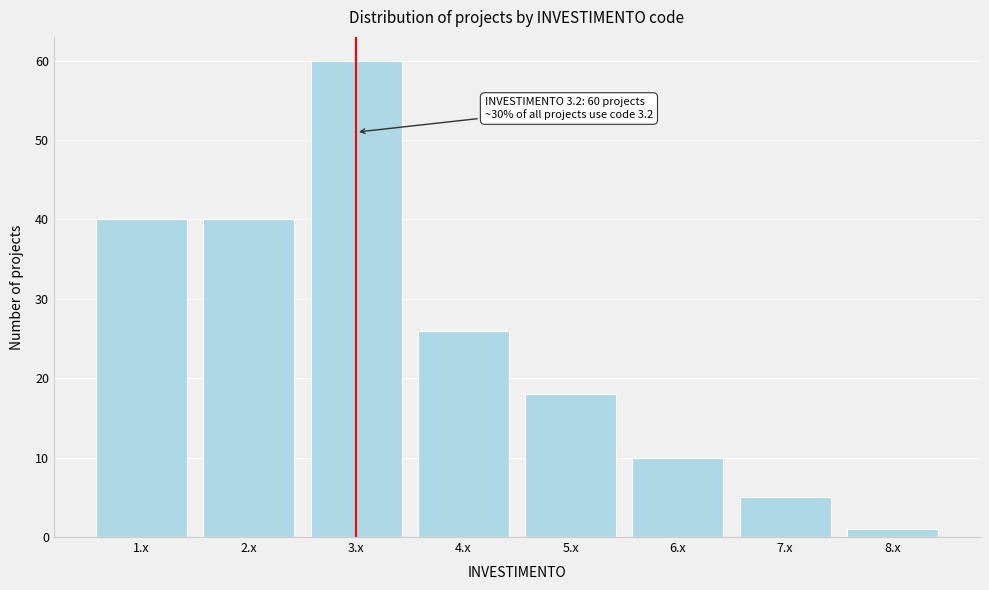

Reading left to right, extract all data points from this chart.

1.x=40	2.x=40	3.x=60	4.x=26	5.x=18	6.x=10	7.x=5	8.x=1